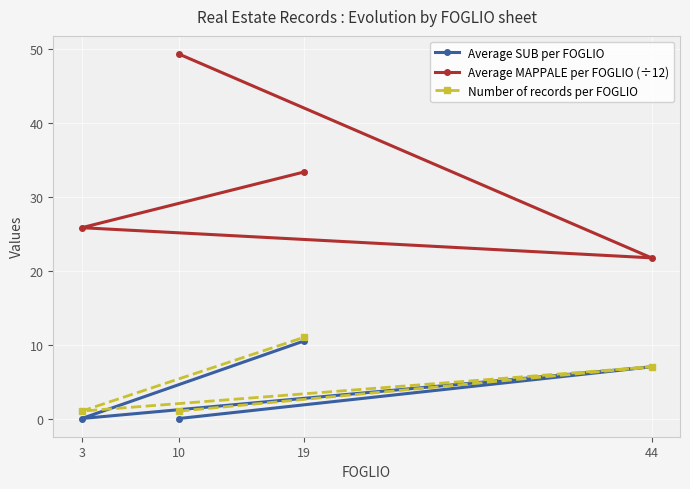

True or false: Number of records per FOGLIO and Average MAPPALE per FOGLIO (÷12) cross at least once.

False